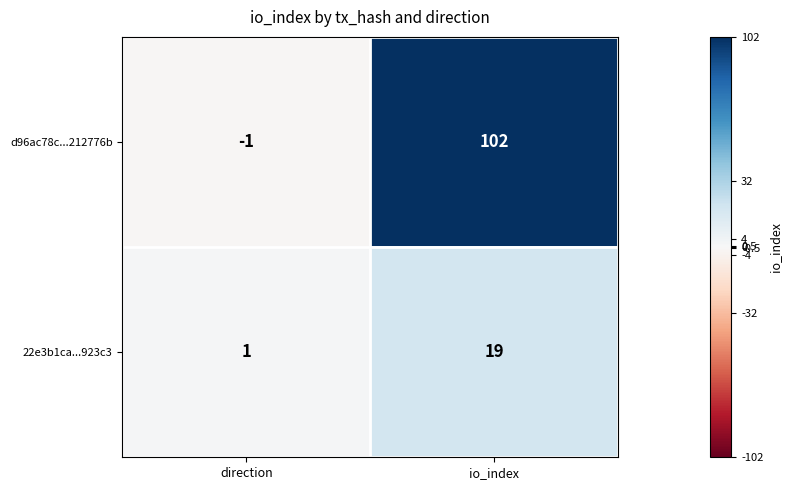

Reading left to right, what are all the values shown in this chart?

d96ac78c...212776b: -1	102
22e3b1ca...923c3: 1	19